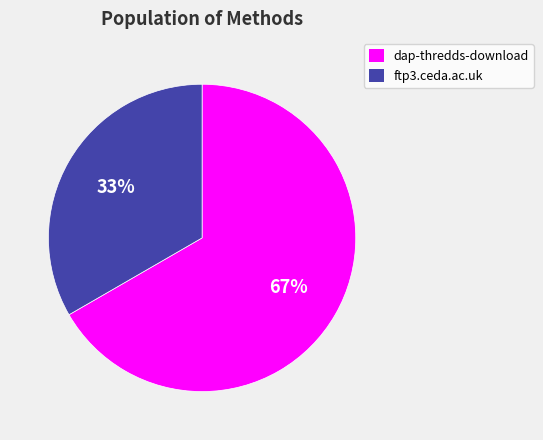

To the nearest percent, what is the average slice percentage?

50%